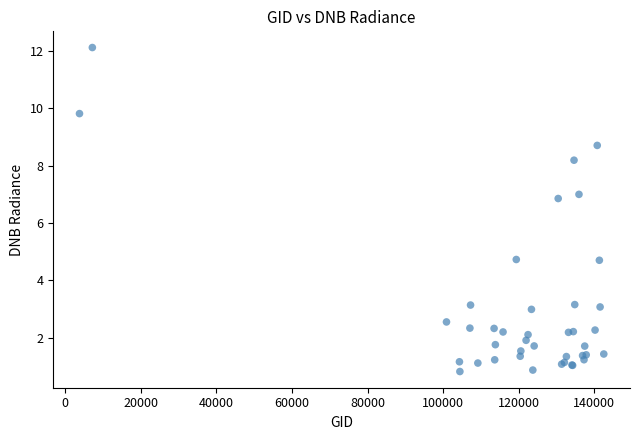

What Y value in the scatter plot is closest to 6?

6.9